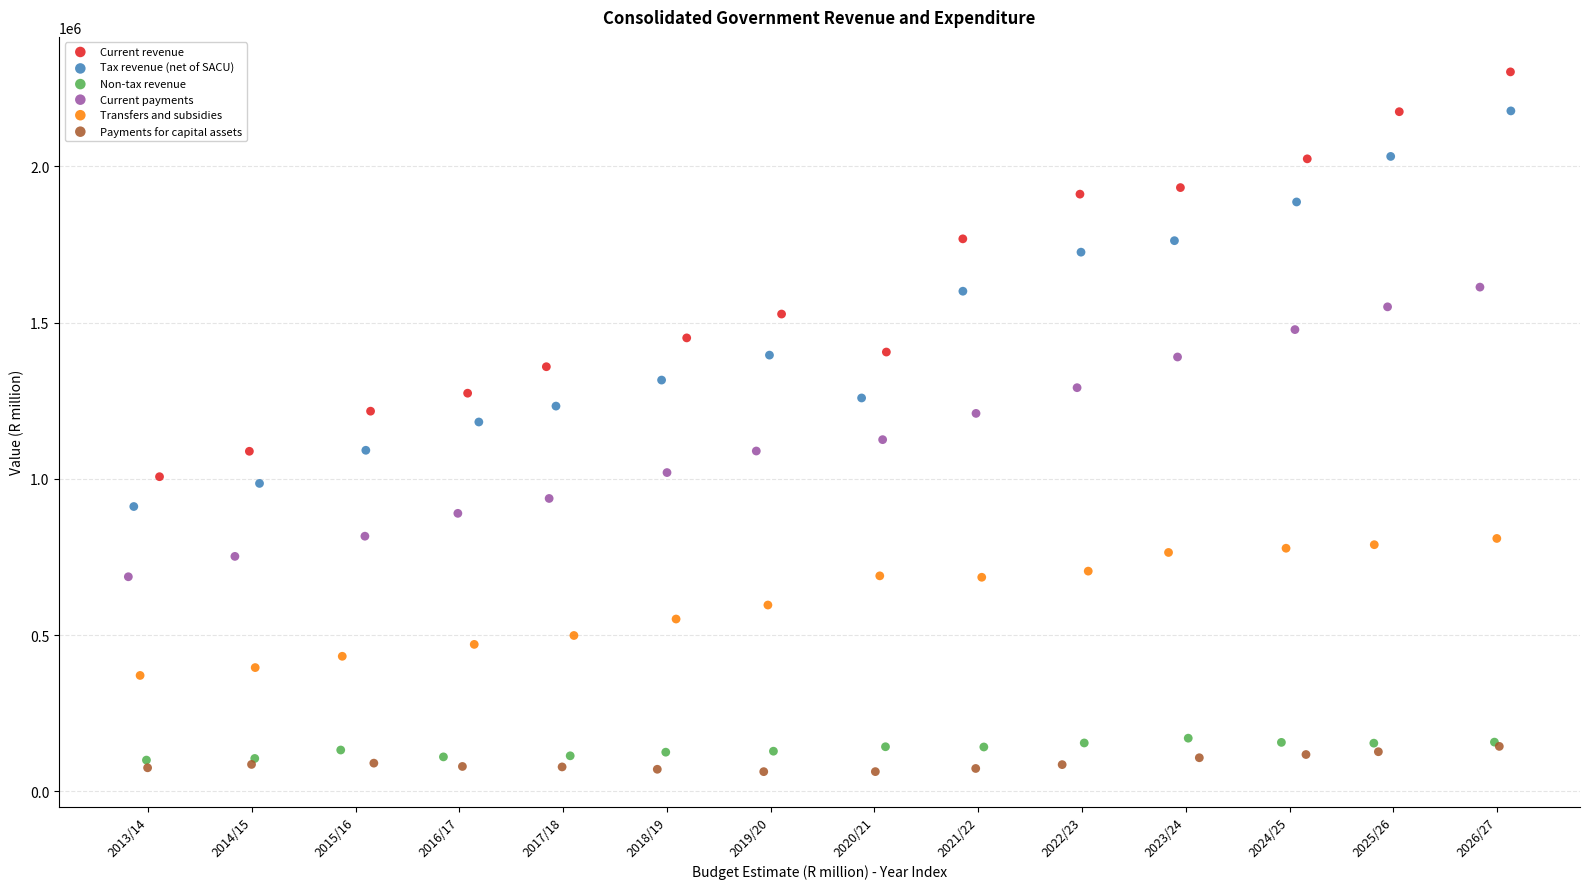

Which series reaches the maximum Y coordinate?

Current revenue